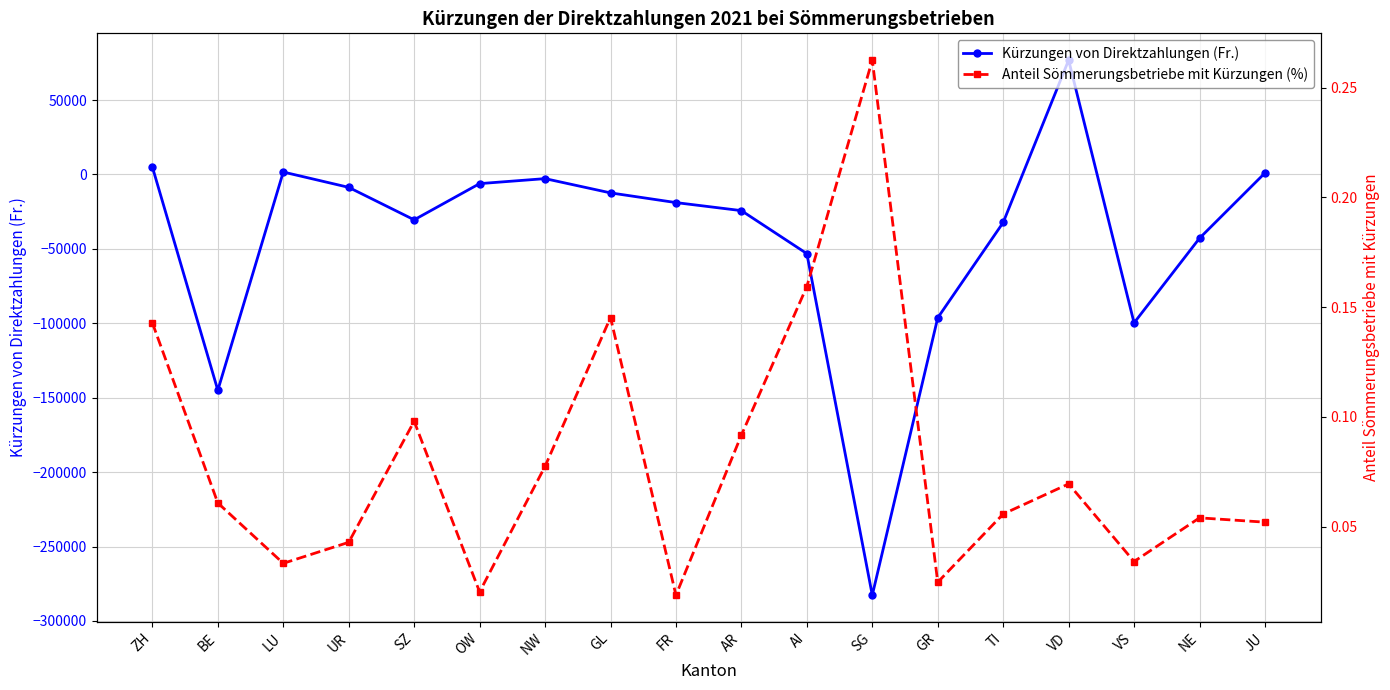

Does the chart display data point markers on the line(s)?

Yes